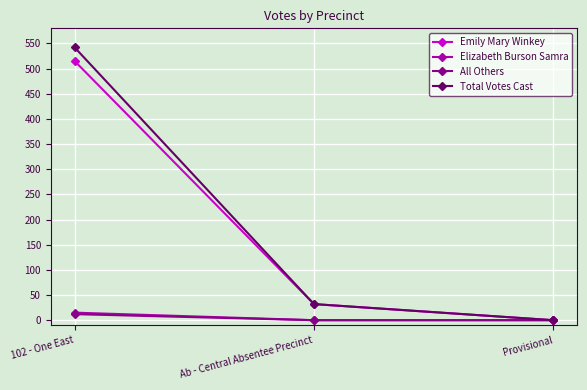

At which category is the sum across all series the highest?

102 - One East